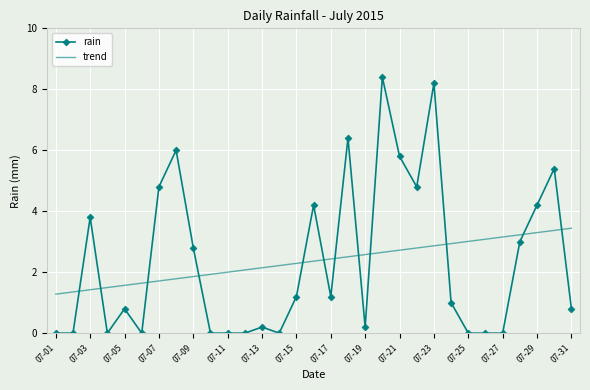

List the series in order of their peak value, lowest first.

trend, rain